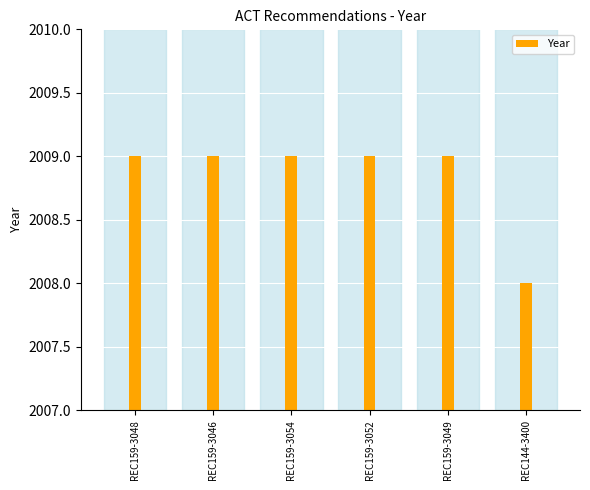

What is the difference between the maximum and minimum values?

1